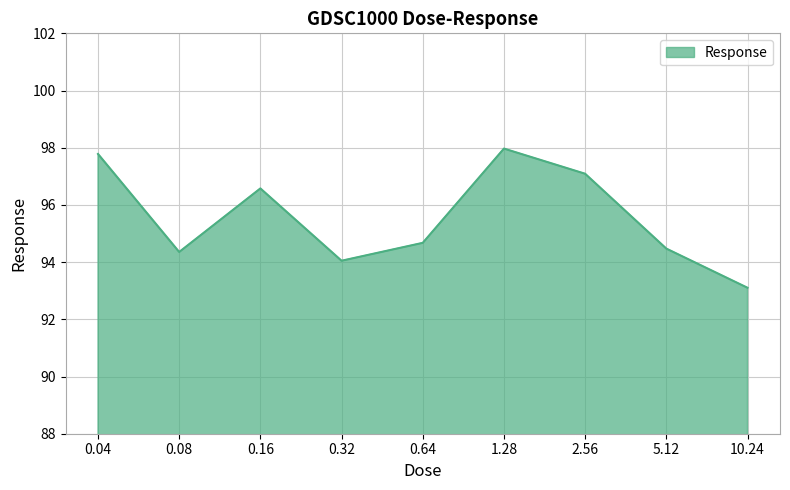

What is the approximate value at 0.04?

97.8